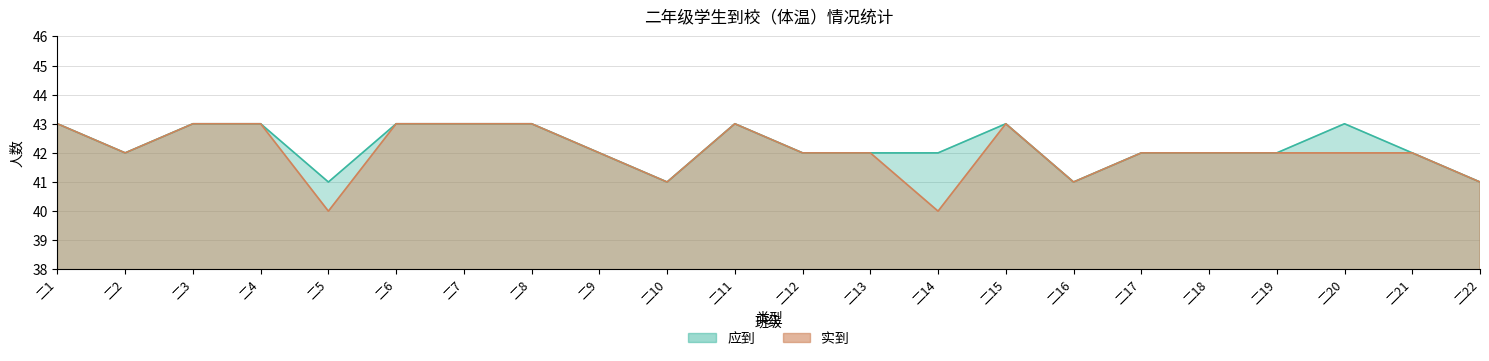

What is the difference between the maximum and minimum values in the 实到 series?

3